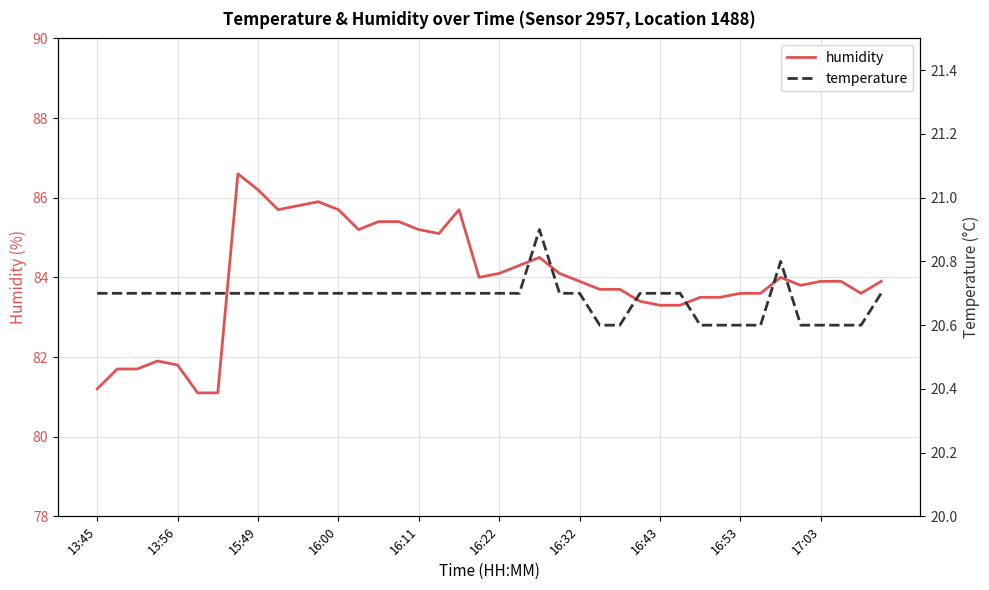

Reading right to left, extract all data points from this chart.

humidity: 83.9	83.6	83.9	83.9	83.8	84.0	83.6	83.6	83.5	83.5	83.3	83.3	83.4	83.7	83.7	83.9	84.1	84.5	84.3	84.1	84.0	85.7	85.1	85.2	85.4	85.4	85.2	85.7	85.9	85.8	85.7	86.2	86.6	81.1	81.1	81.8	81.9	81.7	81.7	81.2
temperature: 20.7	20.6	20.6	20.6	20.6	20.8	20.6	20.6	20.6	20.6	20.7	20.7	20.7	20.6	20.6	20.7	20.7	20.9	20.7	20.7	20.7	20.7	20.7	20.7	20.7	20.7	20.7	20.7	20.7	20.7	20.7	20.7	20.7	20.7	20.7	20.7	20.7	20.7	20.7	20.7